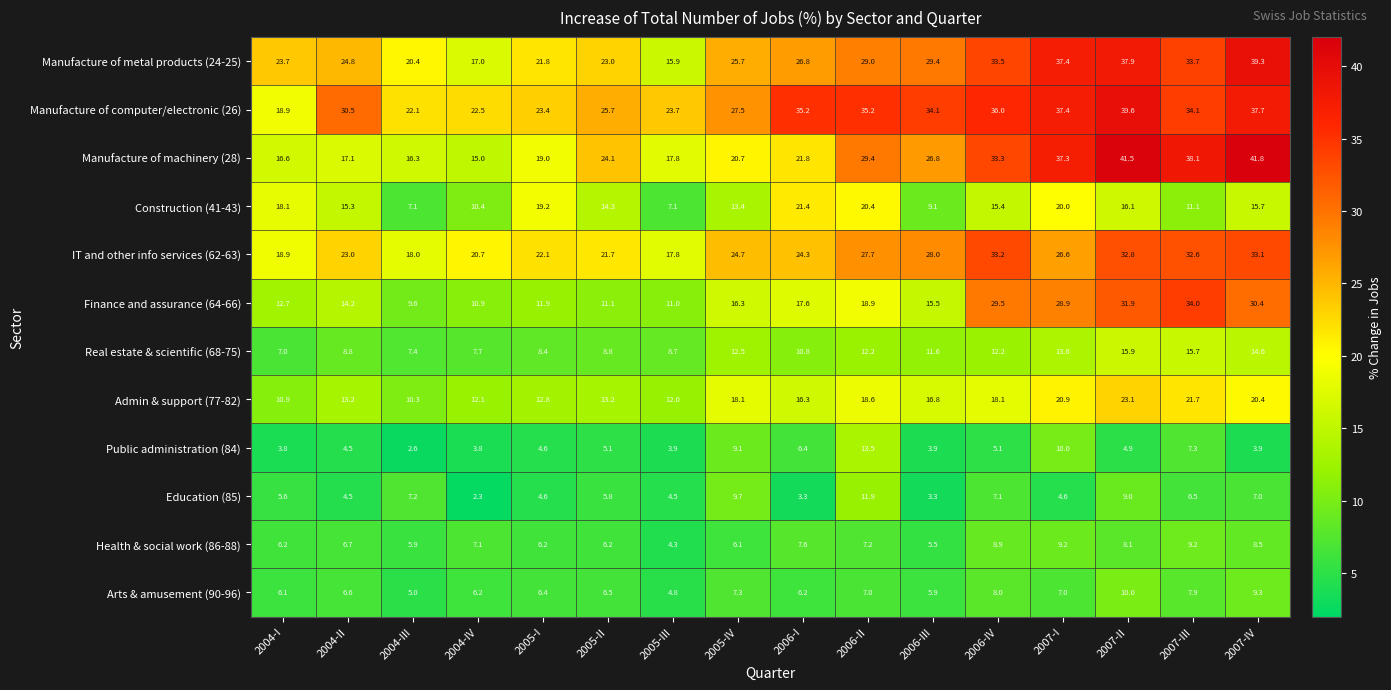

How many categories are shown in the chart?

16